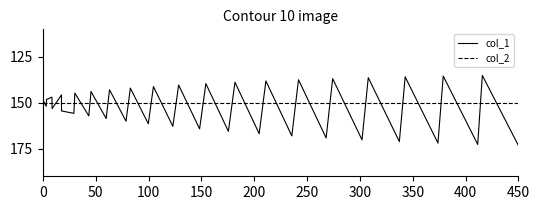

List the series in order of their peak value, lowest first.

col_2, col_1